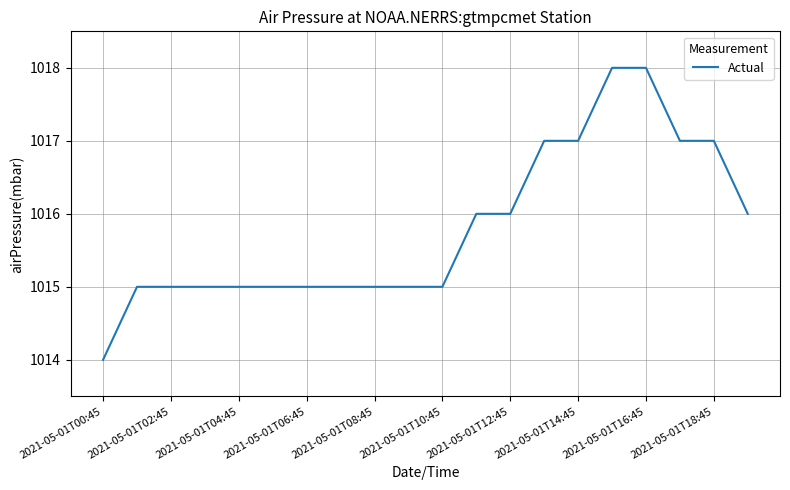

What is the difference between the maximum and minimum values?

4